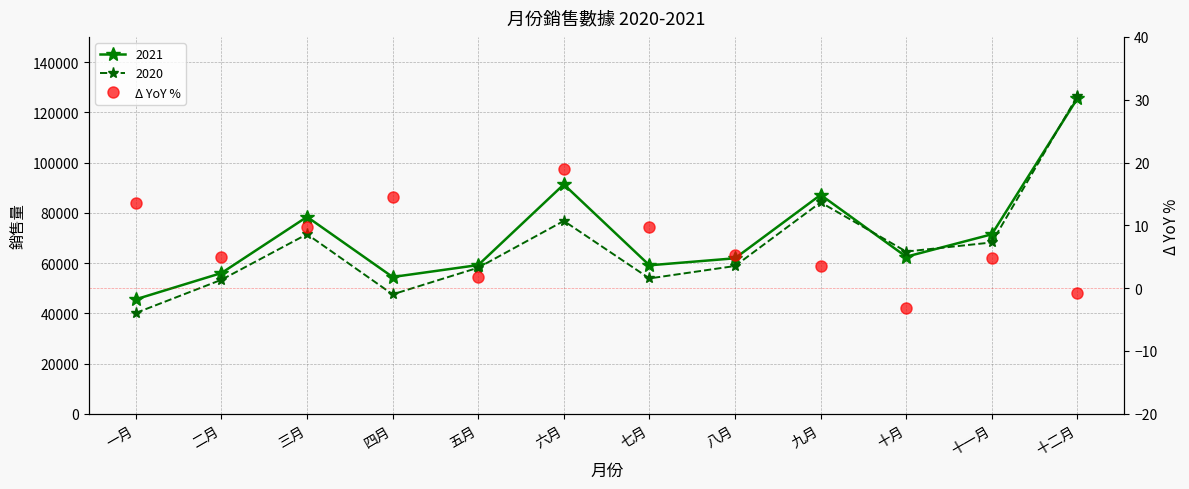

List the labels in order of value, largest first.

六月, 四月, 一月, 七月, 三月, 八月, 二月, 十一月, 九月, 五月, 十二月, 十月